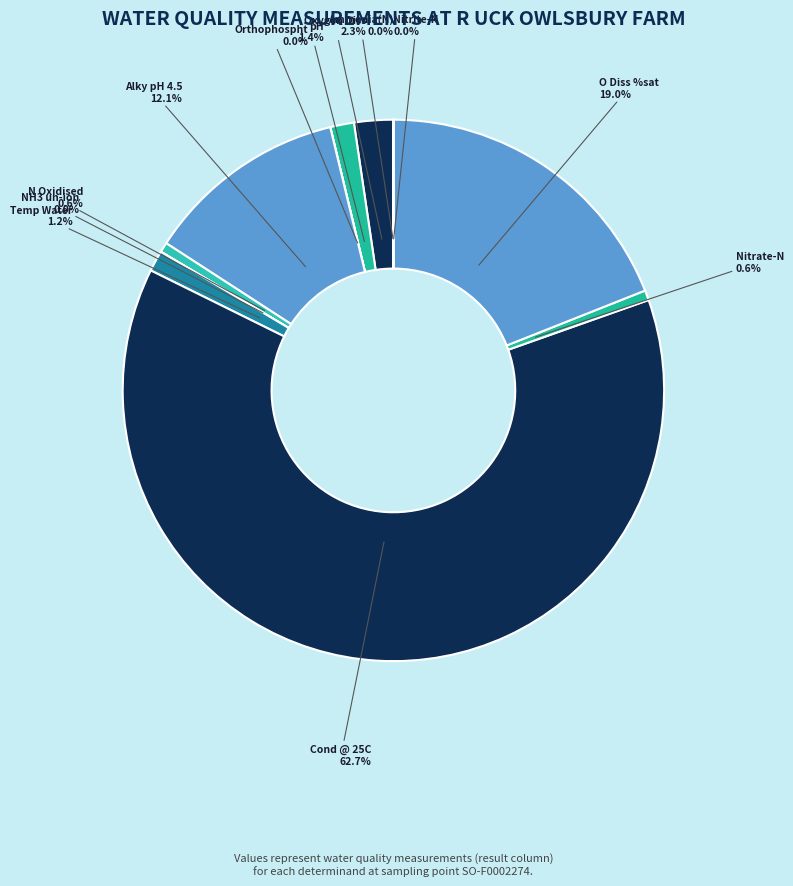

What is the largest slice in the pie chart?

Cond @ 25C